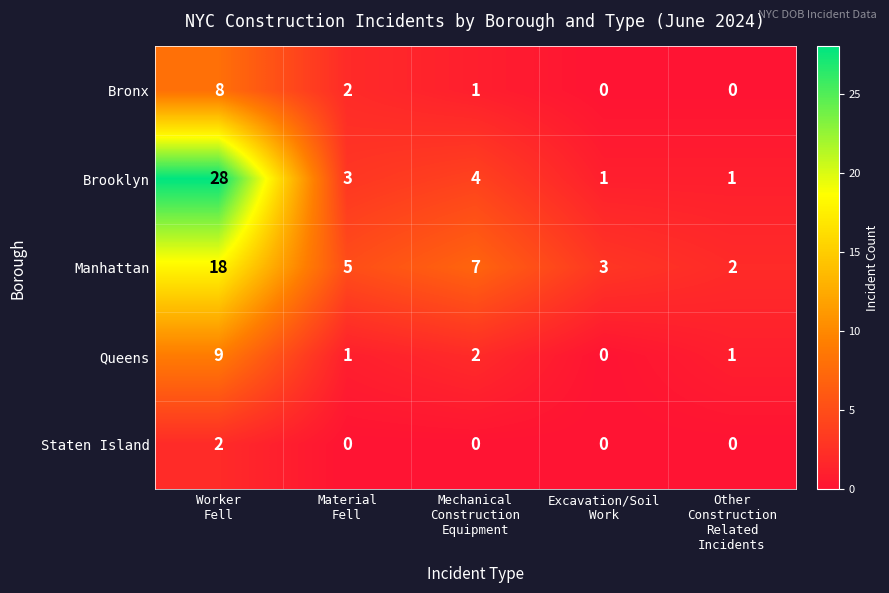

What is the greatest value displayed?

28